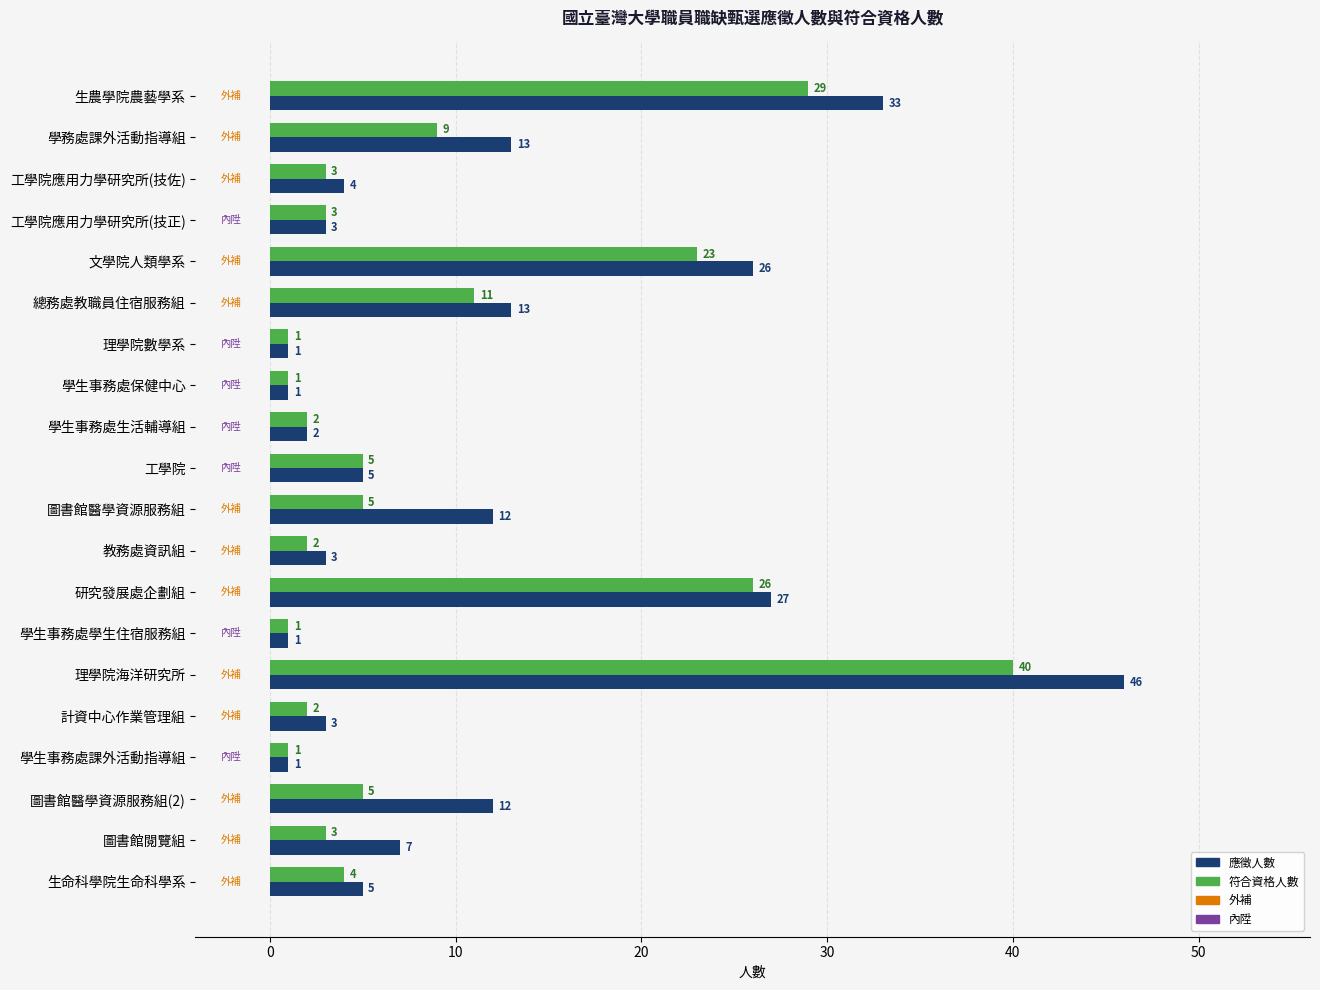

What is the difference between the maximum and minimum values in the 符合資格人數 series?

39